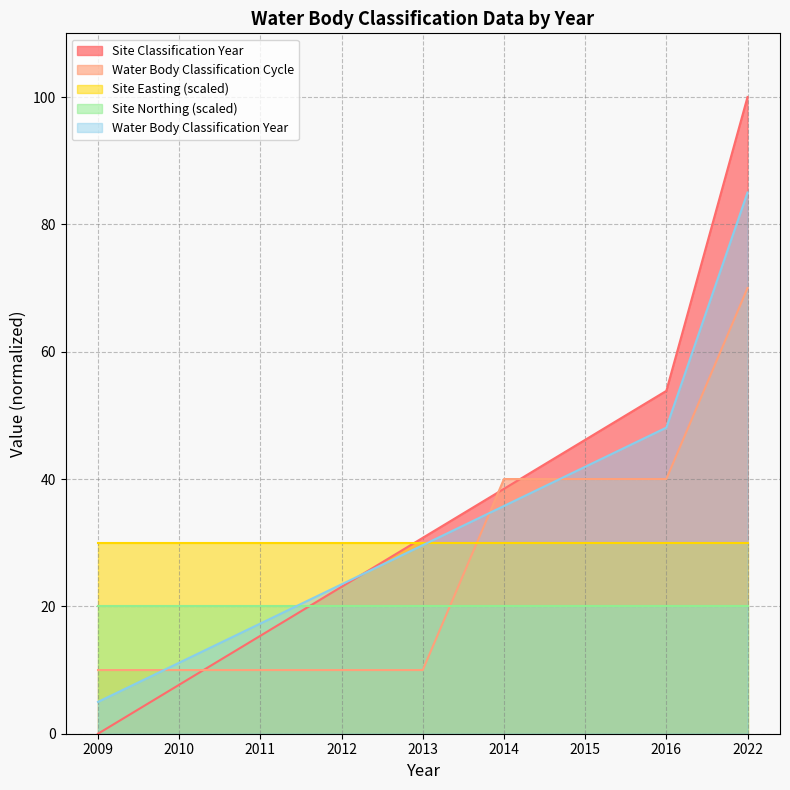

At which category does the chart reach its peak across all series?

2022